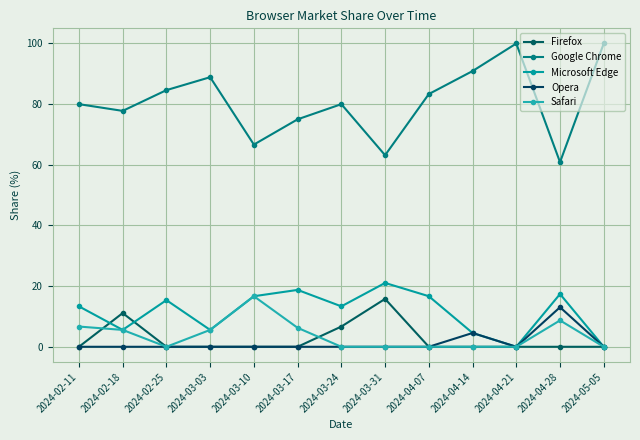

What are all the series names shown in the legend?

Firefox, Google Chrome, Microsoft Edge, Opera, Safari